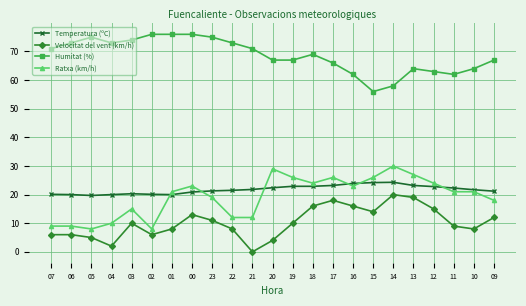

True or false: Ratxa (km/h) and Velocitat del vent (km/h) cross at least once.

False